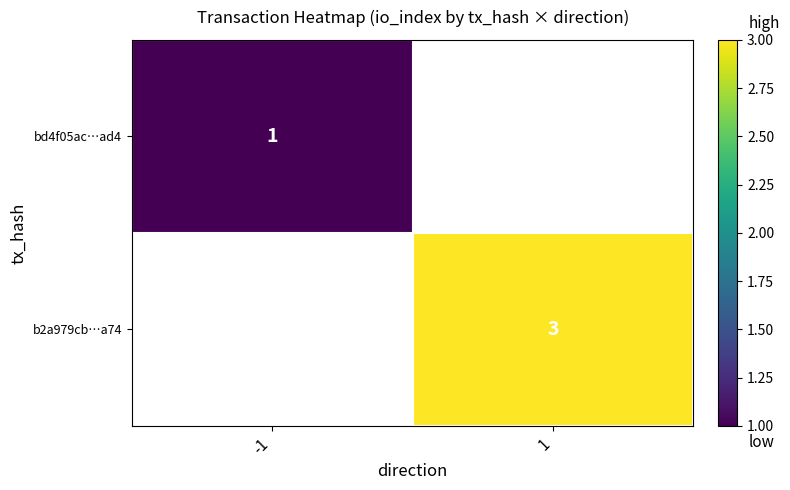

Which label corresponds to the smallest value in the chart?

-1